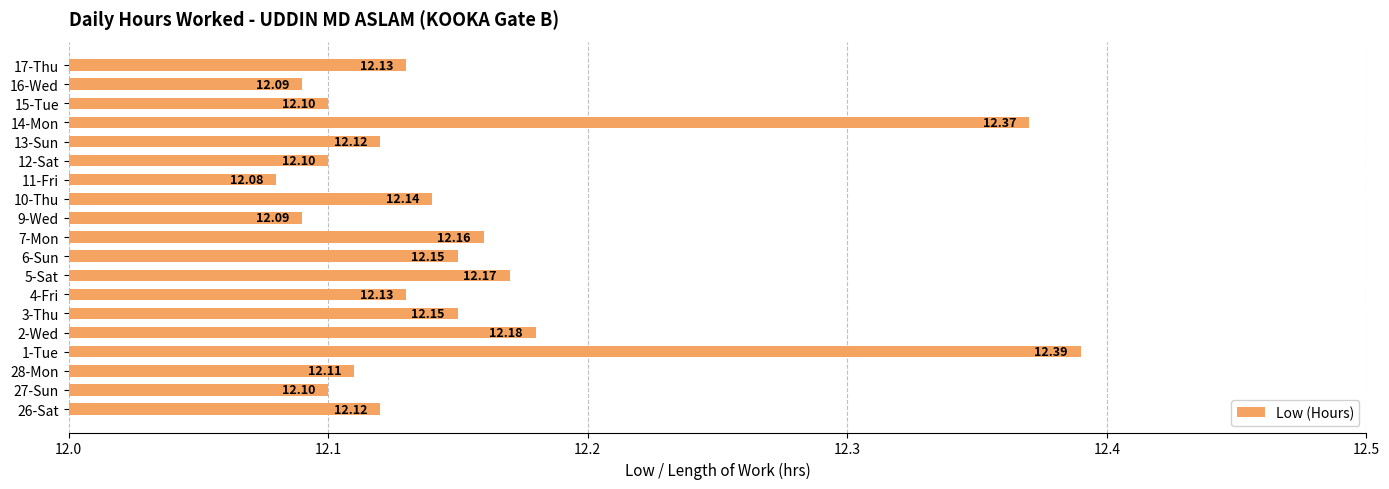

Between 7-Mon and 15-Tue, which is larger?

7-Mon